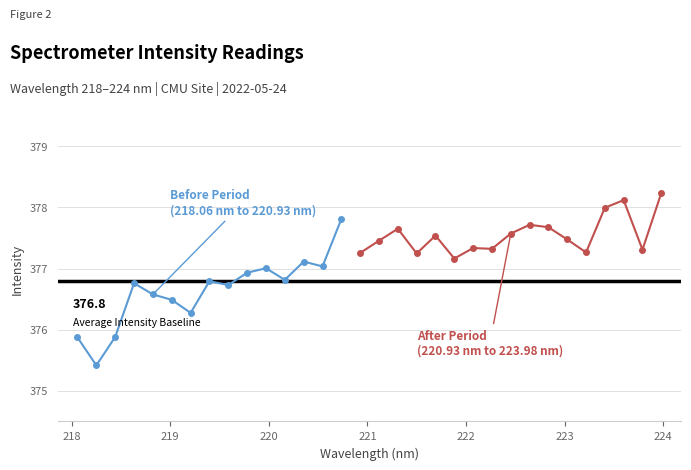

Reading left to right, extract all data points from this chart.

218.0596=375.9	218.2508=375.4	218.442=375.9	218.6332=376.8	218.8244=376.6	219.0156=376.5	219.2067=376.3	219.3979=376.8	219.589=376.7	219.7801=376.9	219.9712=377.0	220.1623=376.8	220.3533=377.1	220.5444=377.0	220.7354=377.8	220.9264=377.3	221.1174=377.5	221.3083=377.6	221.4993=377.2	221.6902=377.5	221.8812=377.2	222.0721=377.3	222.263=377.3	222.4538=377.6	222.6447=377.7	222.8355=377.7	223.0264=377.5	223.2172=377.3	223.408=378.0	223.5987=378.1	223.7895=377.3	223.9802=378.2